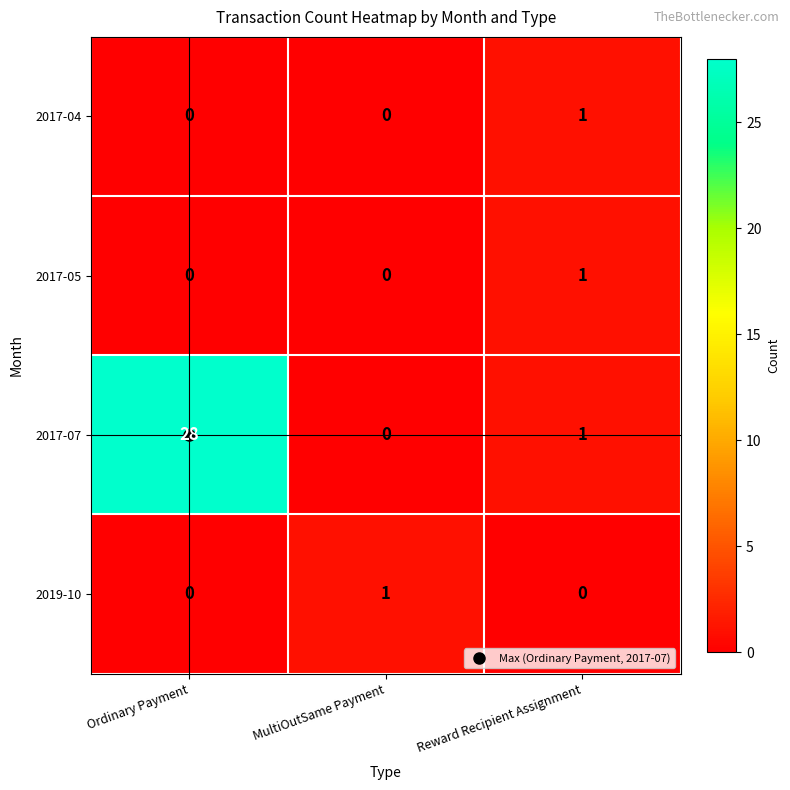

What is the difference between the 2017-07 values at Reward Recipient Assignment and Ordinary Payment?

27